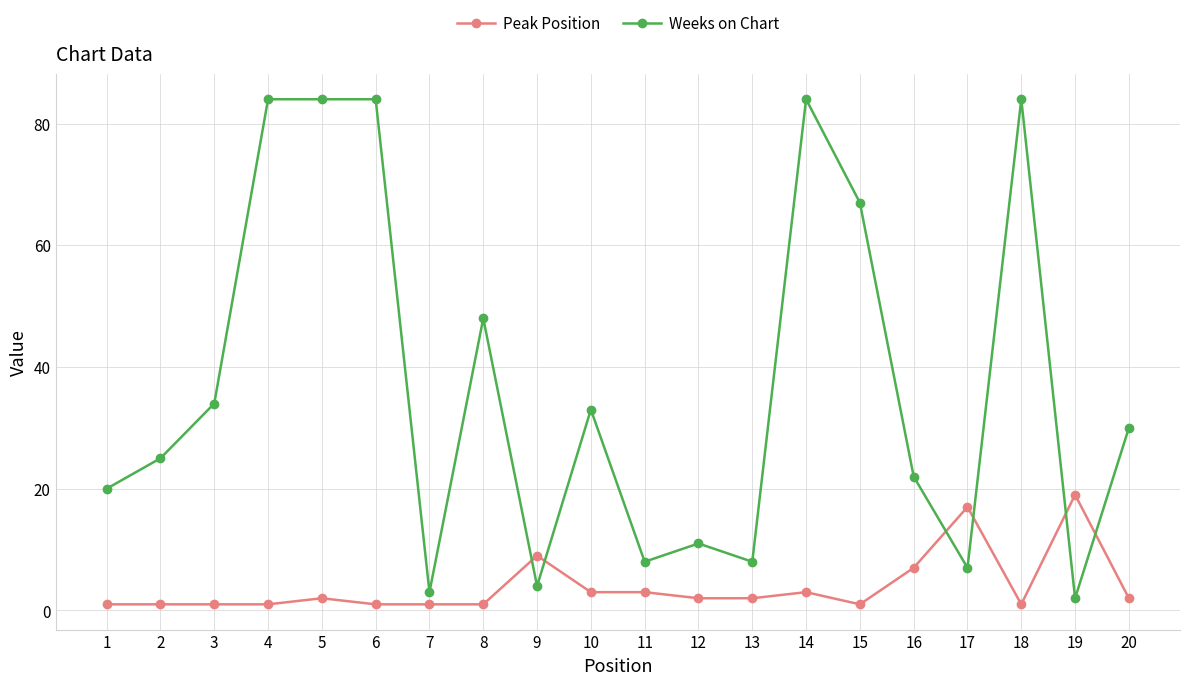

What is the difference between the maximum and minimum values in the Weeks on Chart series?

82